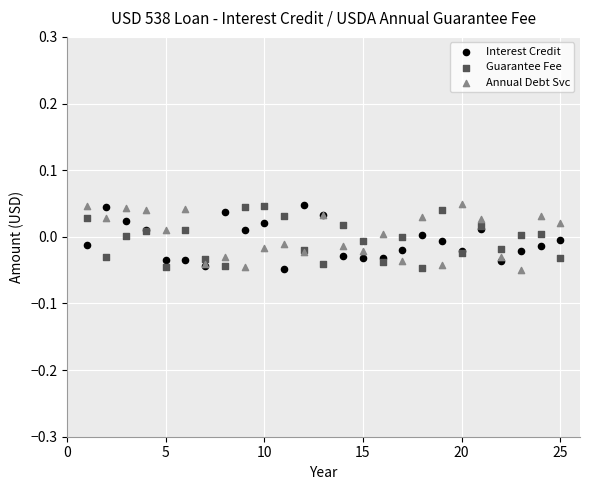

What is the X range (max minus min) for the scatter plot?

24.0